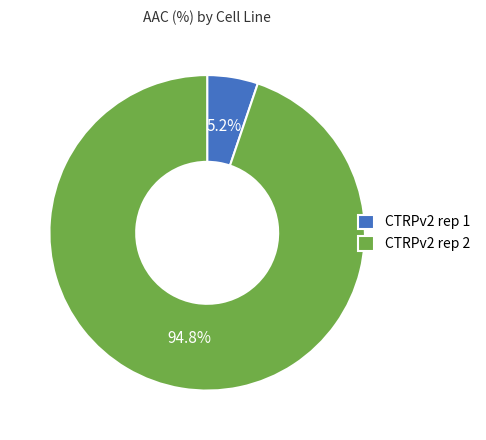

Which slice represents more than half of the pie?

CTRPv2 rep 2